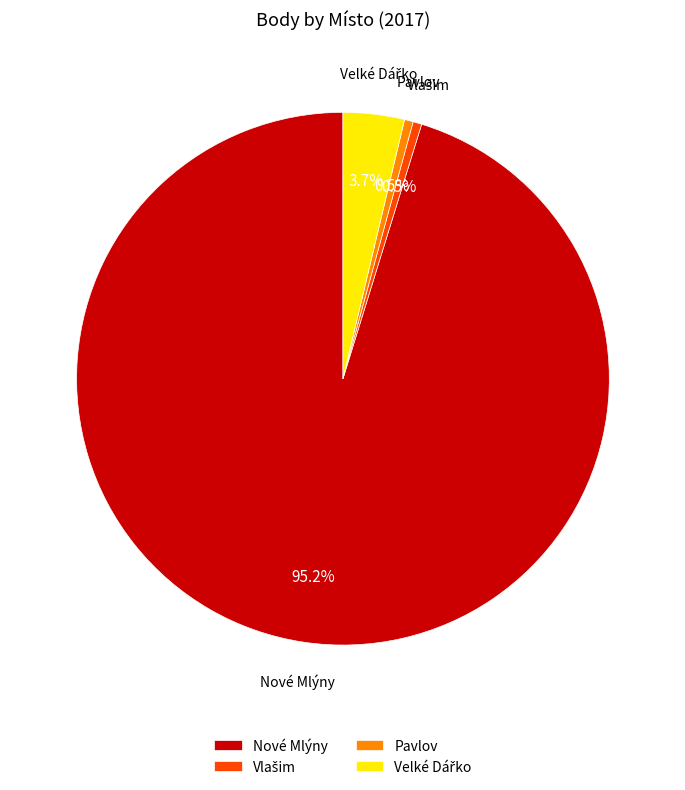

To the nearest percent, what percentage of the pie is Nové Mlýny?

95%